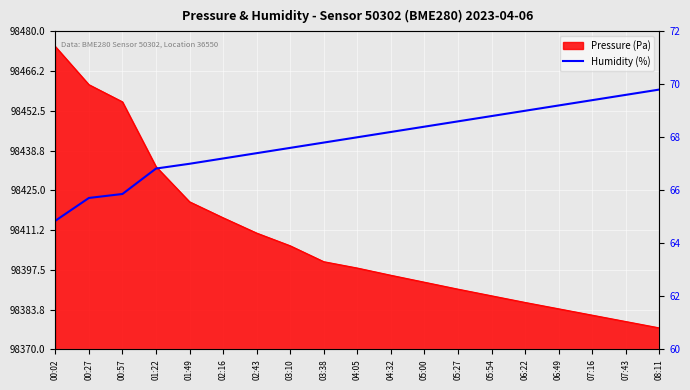

Is it true that the value at 04:32 is 68.2?

True